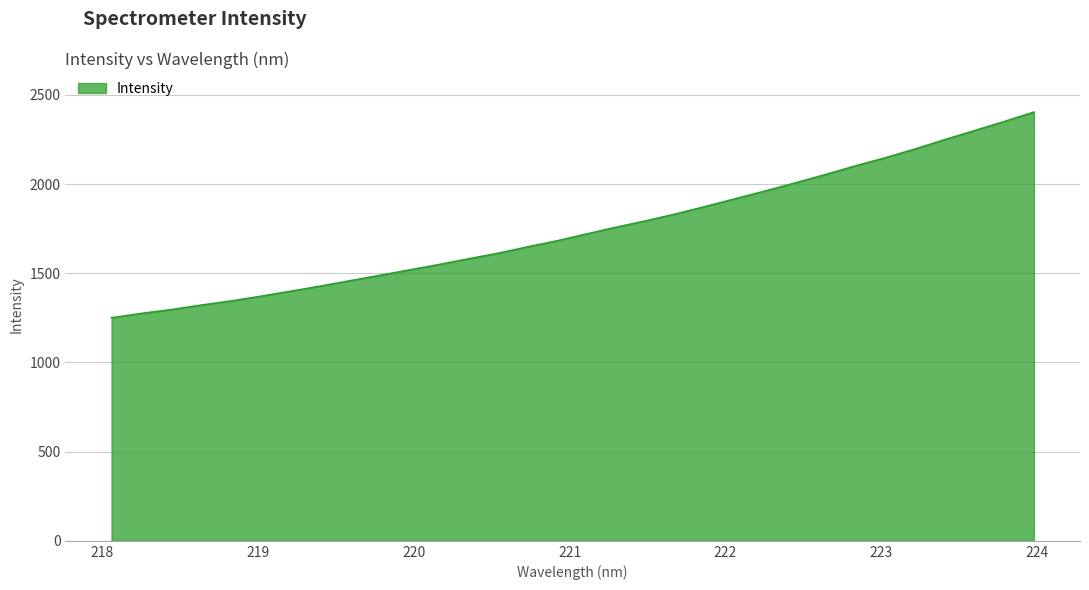

What is the smallest value displayed?

1250.4